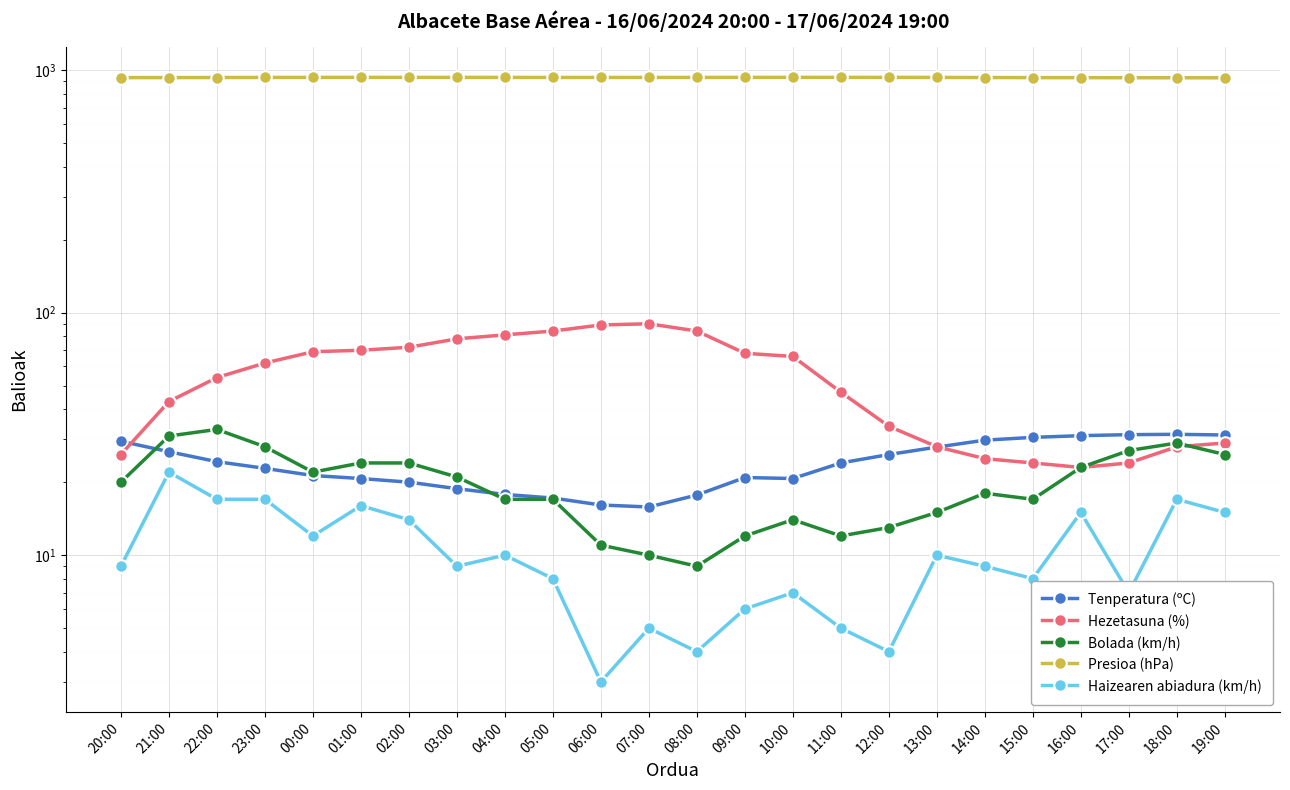

True or false: Bolada (km/h) and Presioa (hPa) cross at least once.

False